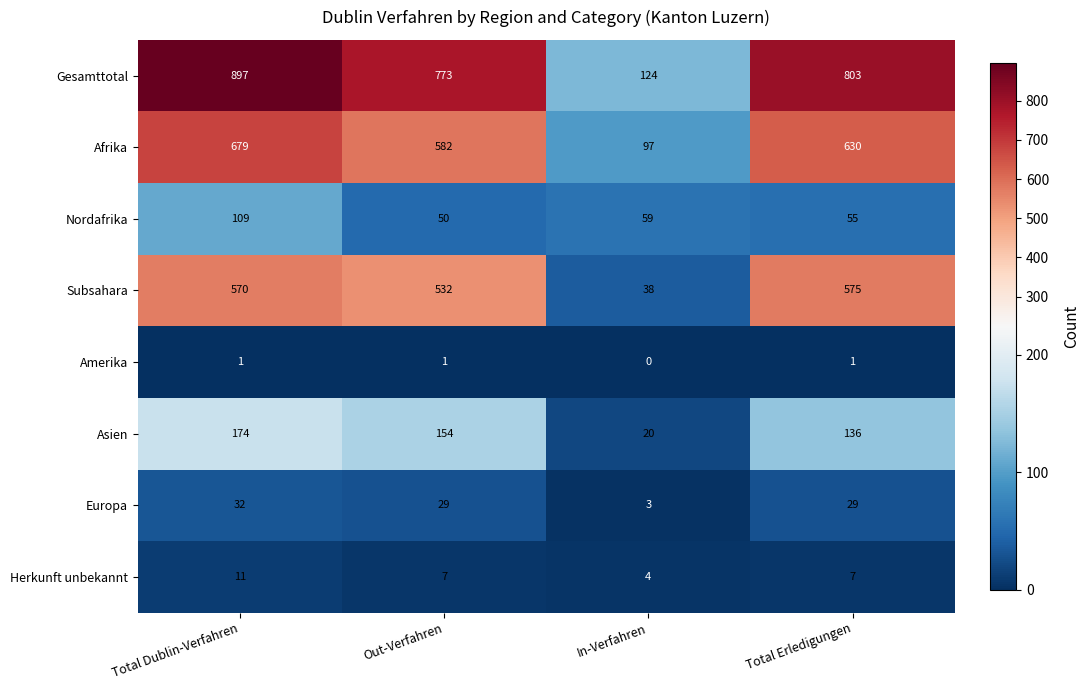

Where is Amerika nearest to the value 0?

In-Verfahren